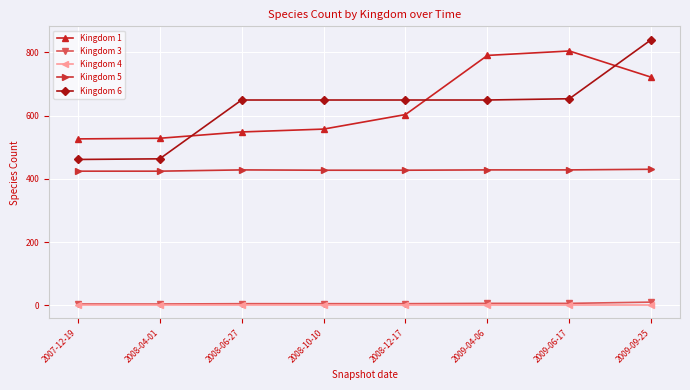

True or false: Kingdom 5 and Kingdom 6 intersect in this chart.

False